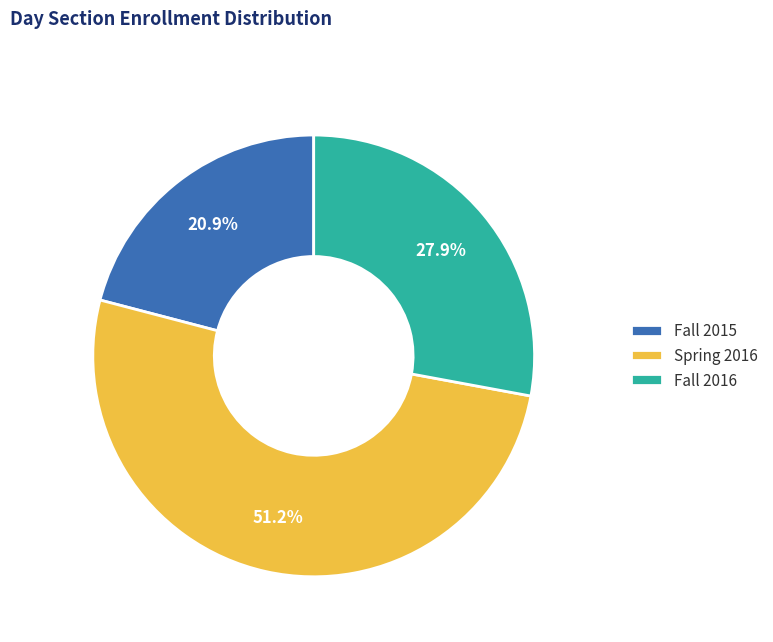

What percentage do Fall 2016 and Fall 2015 together represent?

48.8%